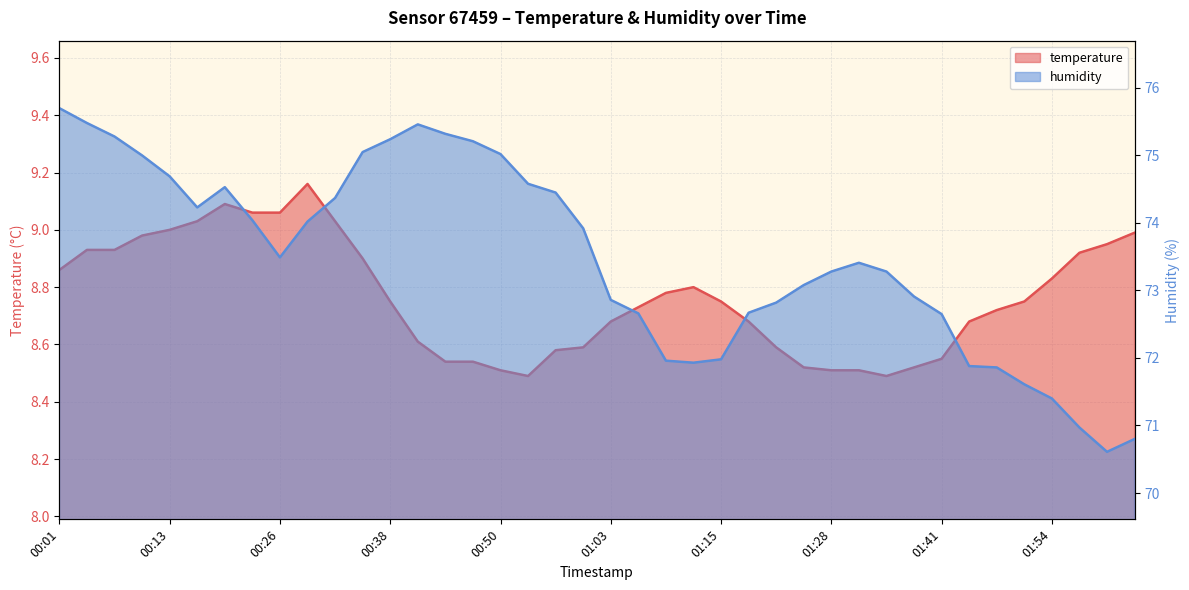

The value of humidity at 00:35 is 75.0. True or false?

True